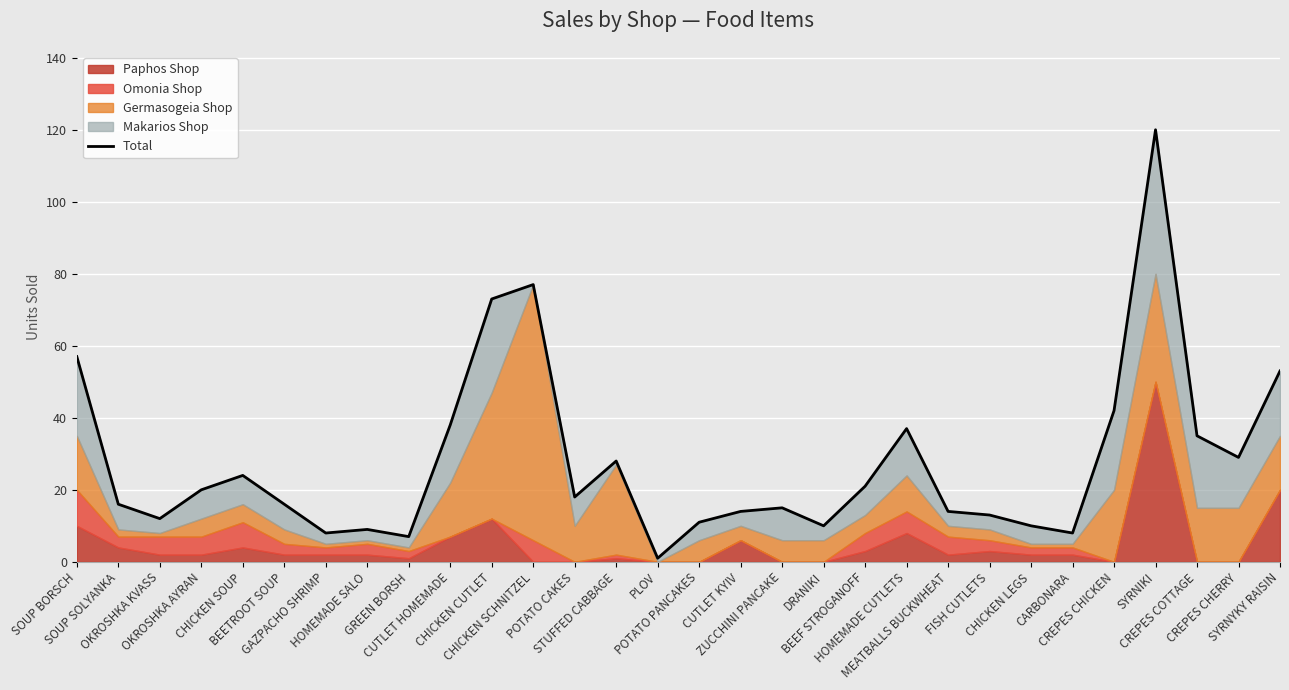

Reading left to right, extract all data points from this chart.

SOUP BORSCH=57	SOUP SOLYANKA=16	OKROSHKA KVASS=12	OKROSHKA AYRAN=20	CHICKEN SOUP=24	BEETROOT SOUP=16	GAZPACHO SHRIMP=8	HOMEMADE SALO=9	GREEN BORSH=7	CUTLET HOMEMADE=38	CHICKEN CUTLET=73	CHICKEN SCHNITZEL=77	POTATO CAKES=18	STUFFED CABBAGE=28	PLOV=1	POTATO PANCAKES=11	CUTLET KYIV=14	ZUCCHINI PANCAKE=15	DRANIKI=10	BEEF STROGANOFF=21	HOMEMADE CUTLETS=37	MEATBALLS BUCKWHEAT=14	FISH CUTLETS=13	CHICKEN LEGS=10	CARBONARA=8	CREPES CHICKEN=42	SYRNIKI=120	CREPES COTTAGE=35	CREPES CHERRY=29	SYRNYKY RAISIN=53